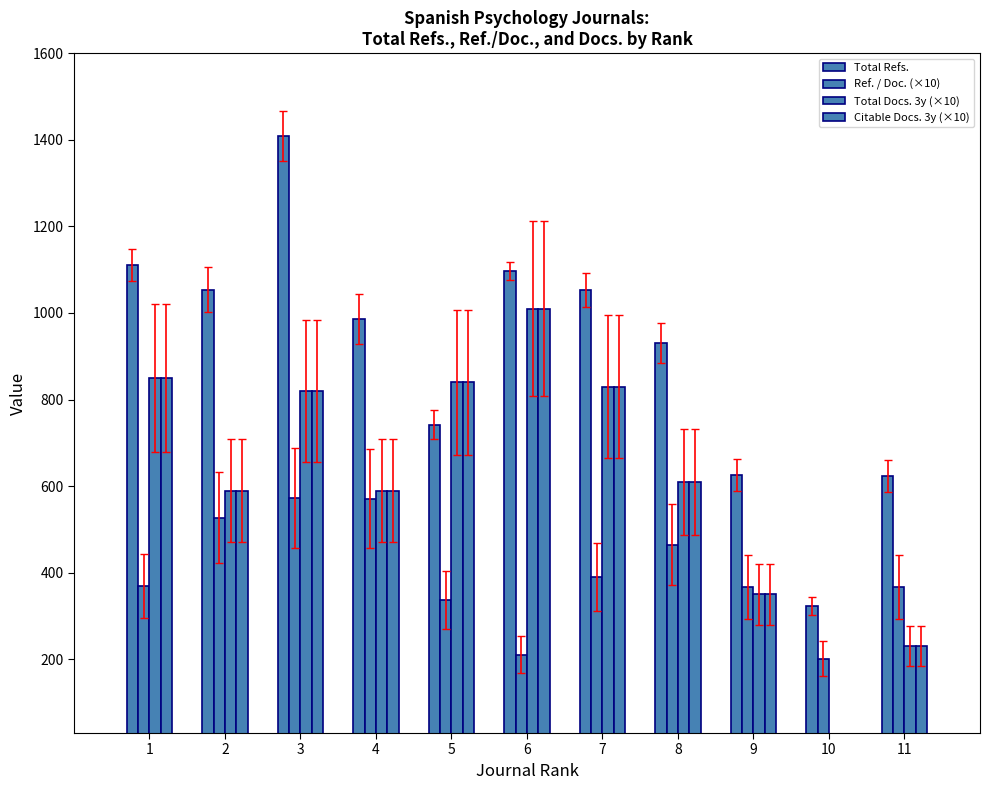

Which category has the lowest value in the Total Docs. 3y (×10) series?

10